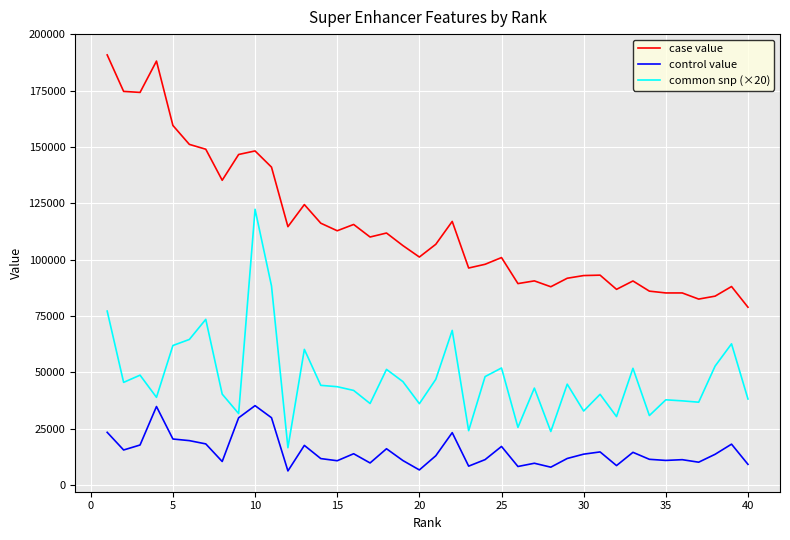

What is the smallest value displayed?

6325.9